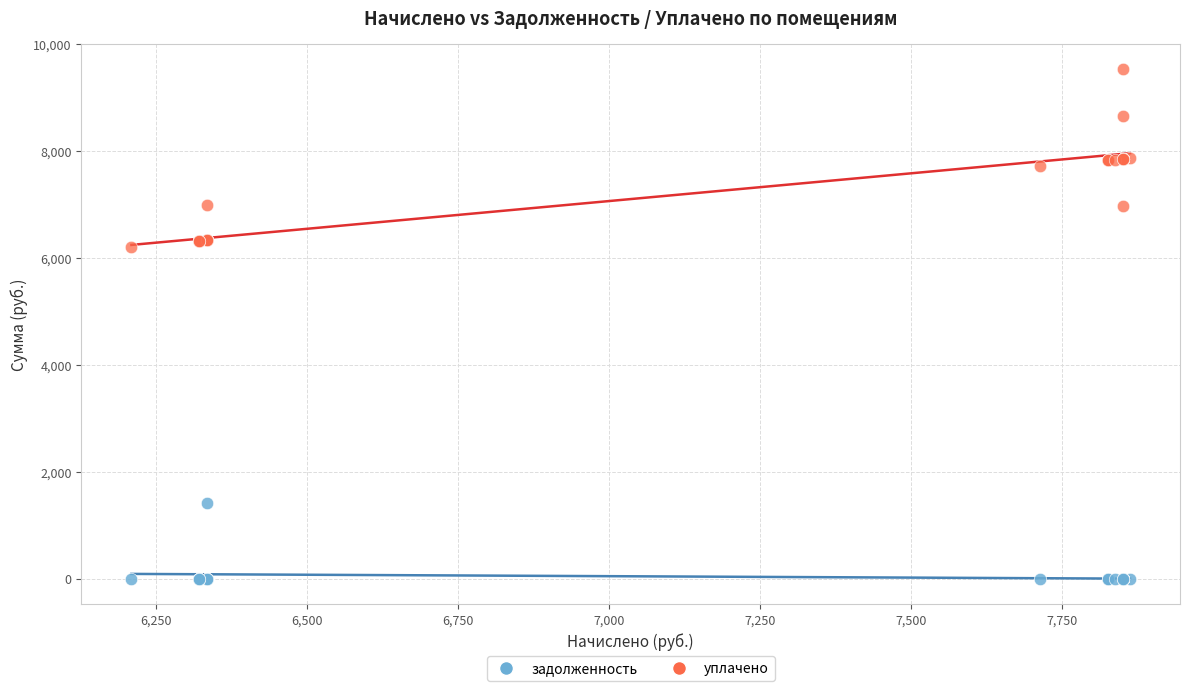

Which series contains the highest Y value?

уплачено